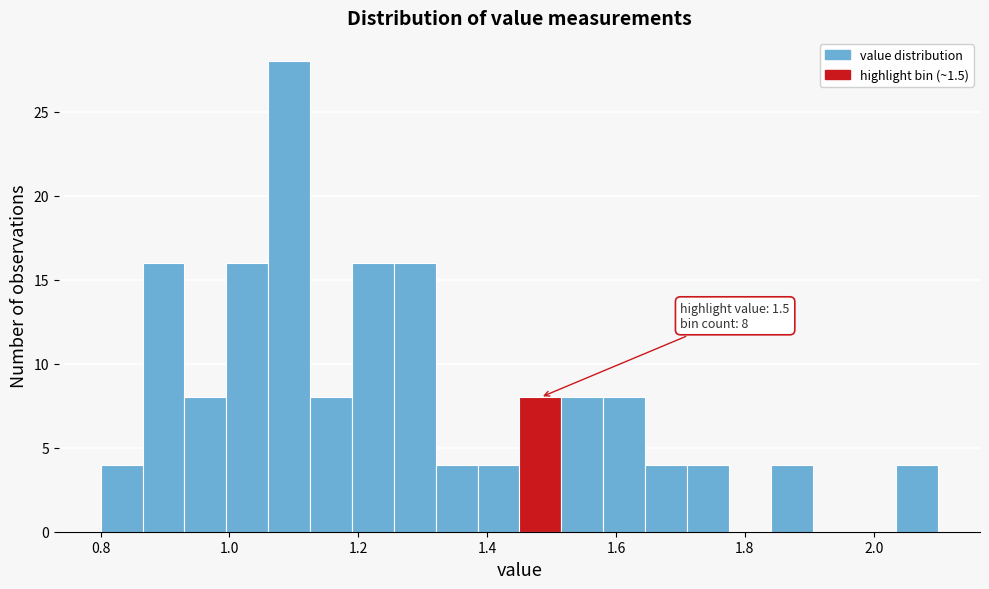

Around what value on the x-axis is the tallest bar? Give the approximate position of its centre, as read against the axis.

1.10